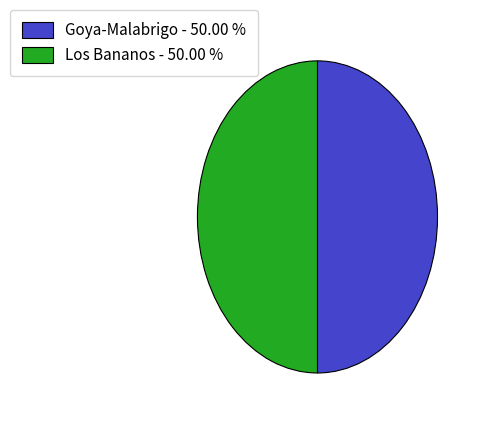

Do Los Bananos and Goya-Malabrigo together represent more than half of the pie?

Yes